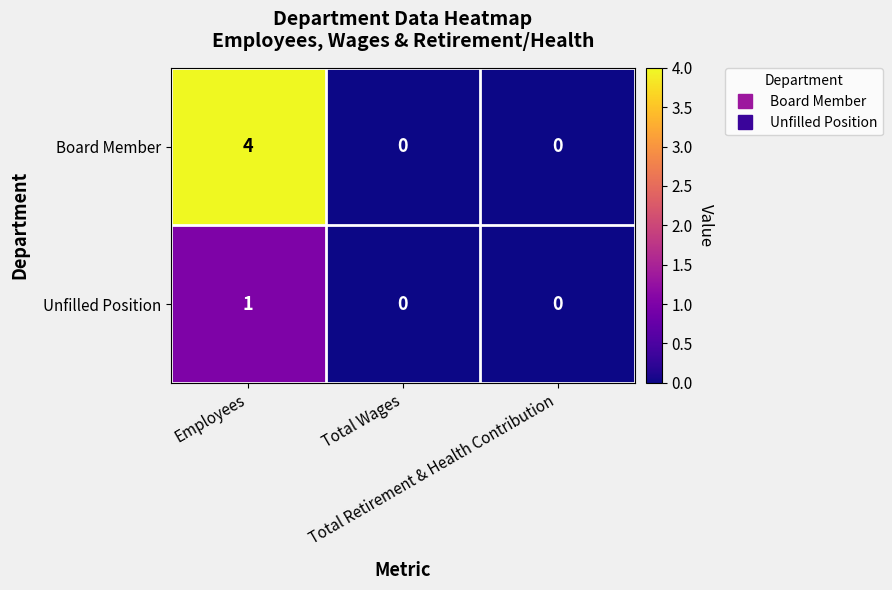

Which series has the largest total across all categories?

Board Member